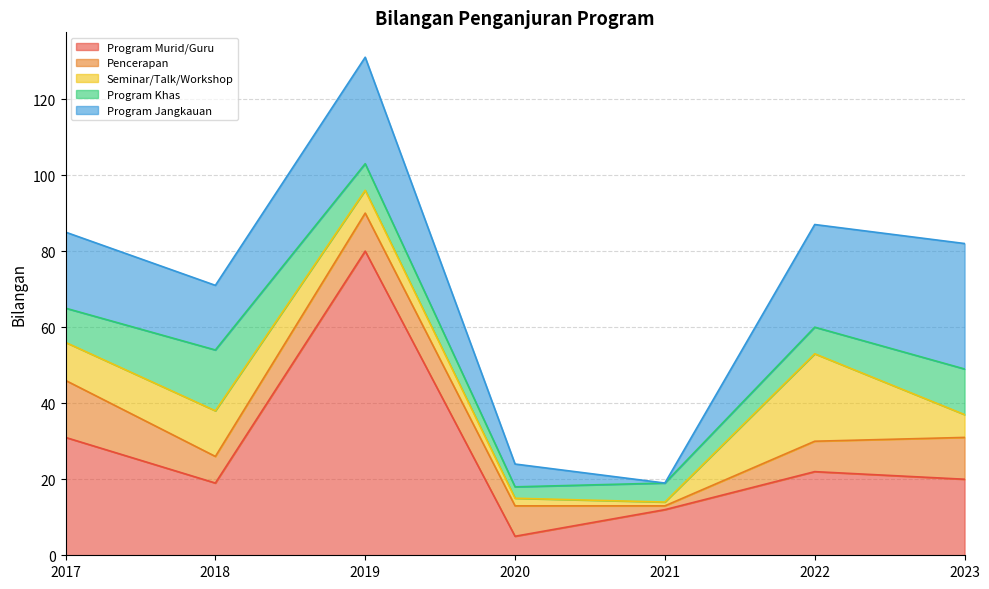

How many data points does each series have?

7